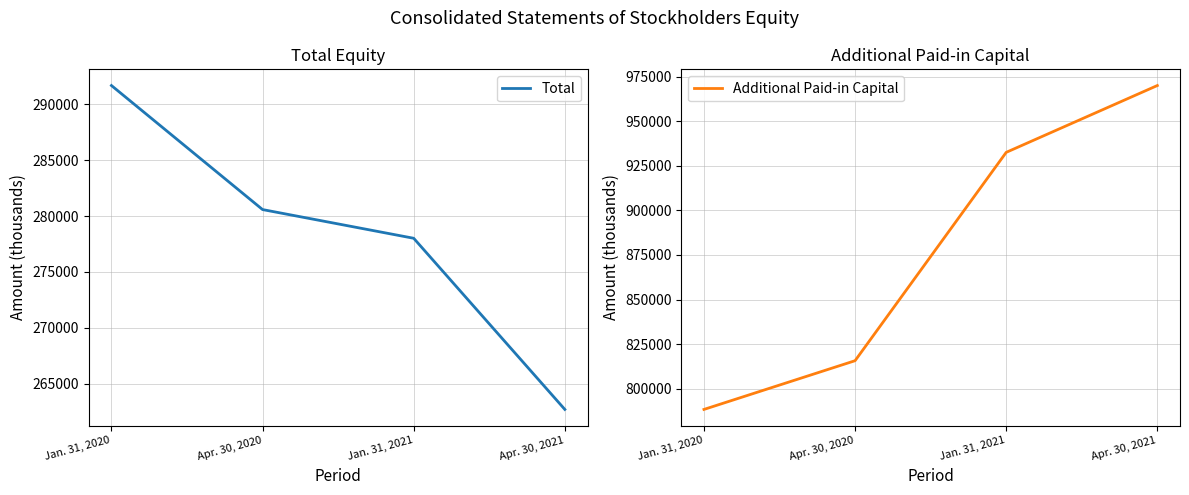

What position from the left is Apr. 30, 2020?

2